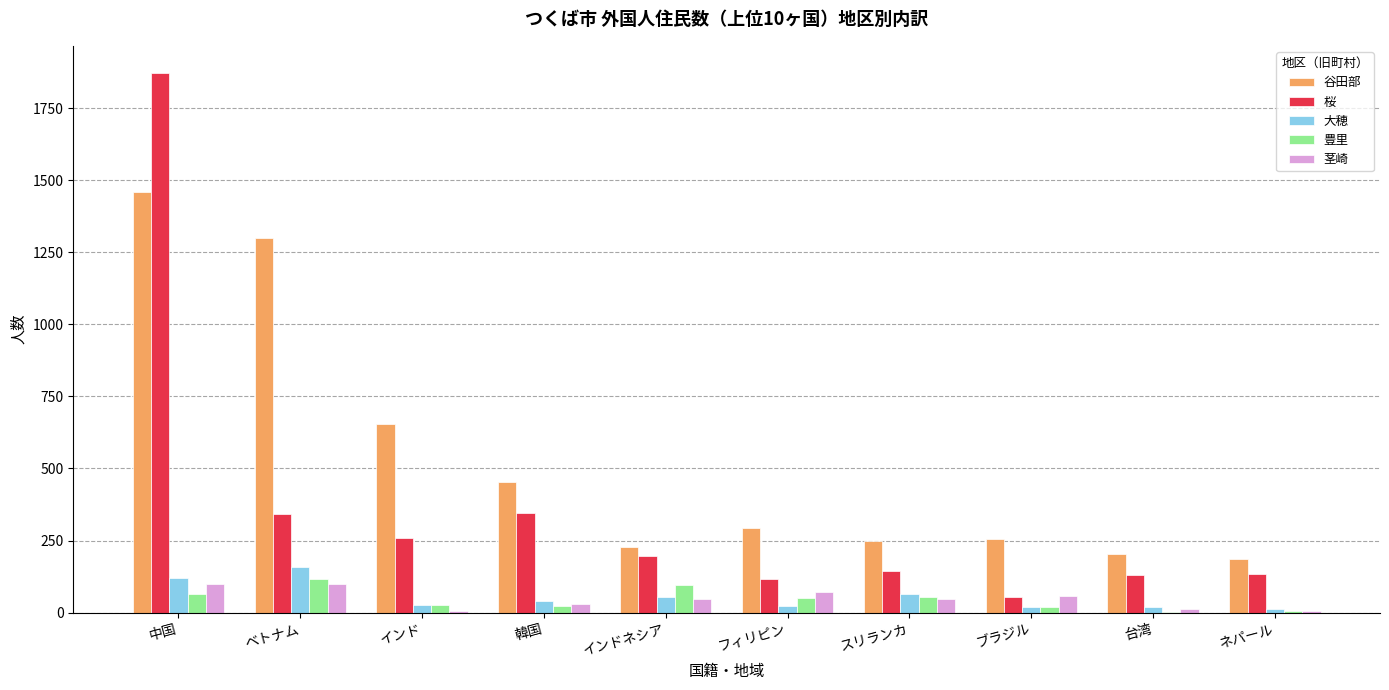

True or false: 谷田部 has a value of 1298 at ベトナム.

True